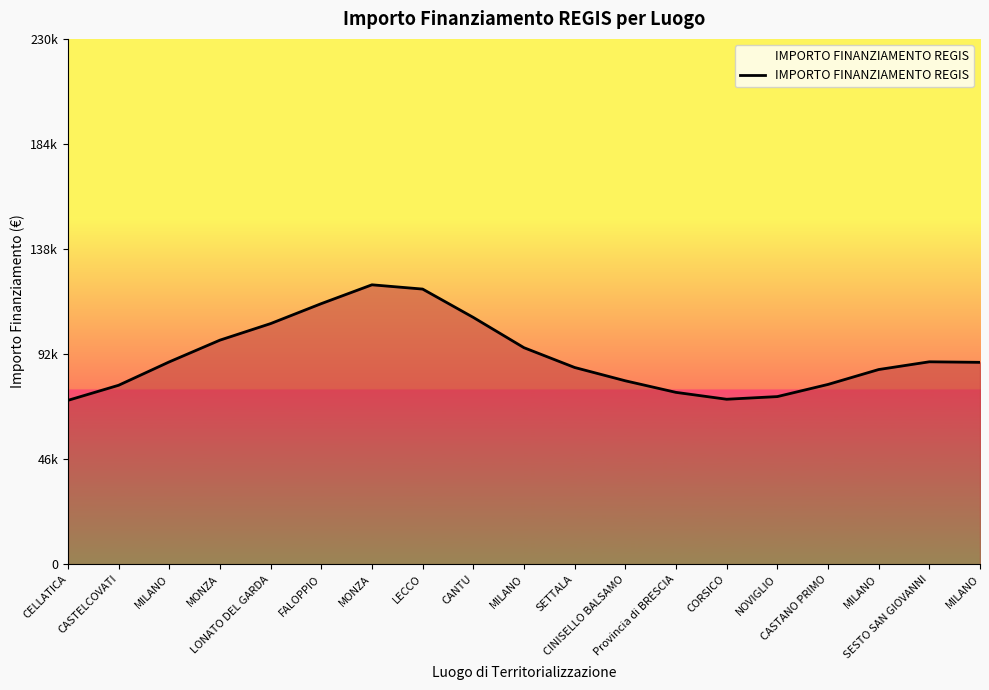

Does the chart have visible grid lines?

No